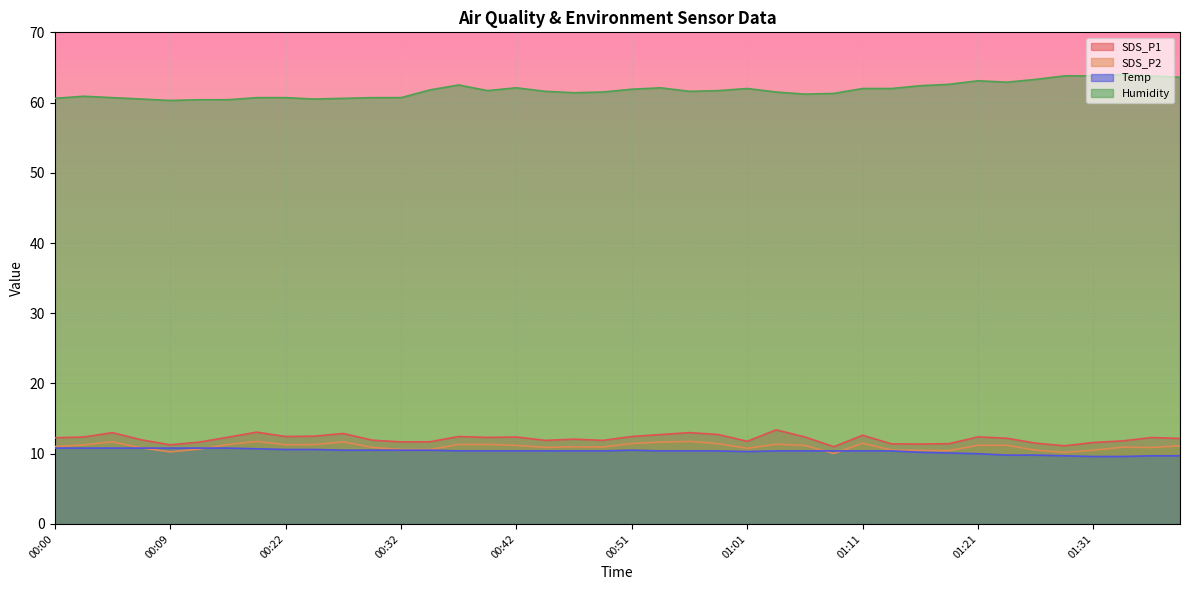

Which series has the largest total across all categories?

Humidity